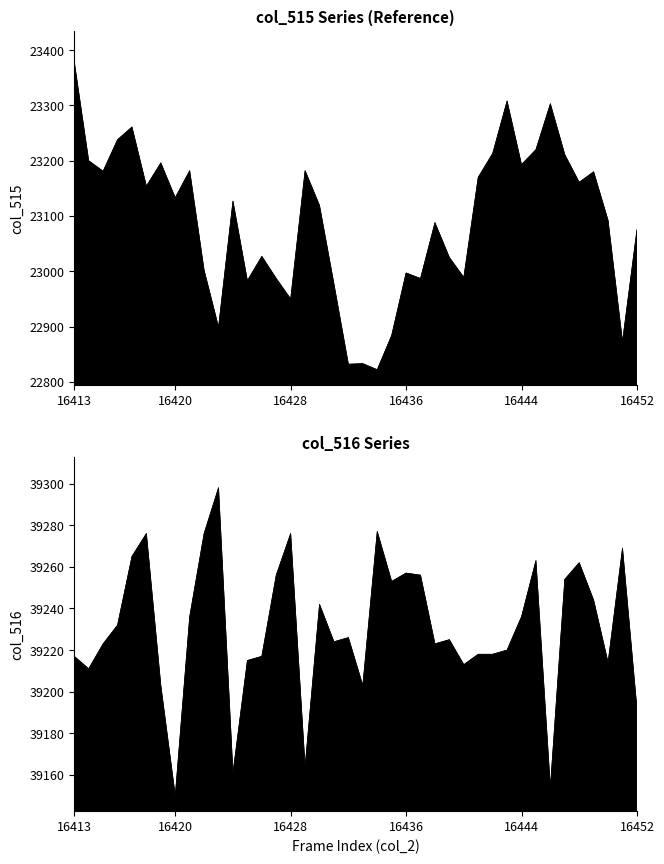

What is the difference between the col_516 values at 16426 and 16422?

59